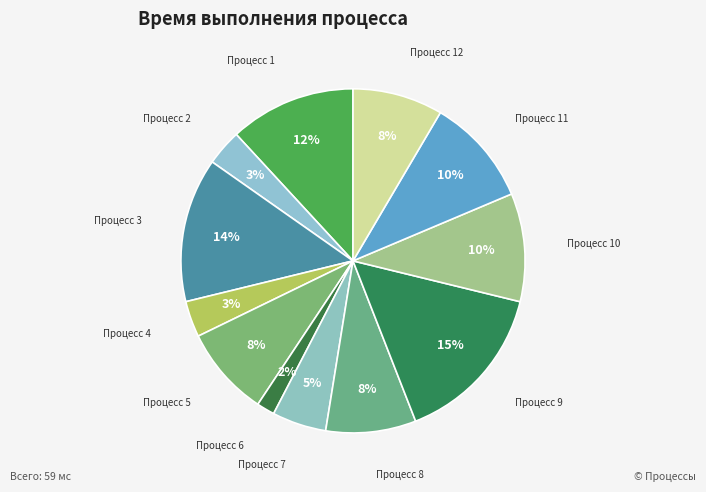

Count the number of slices in the pie.

12